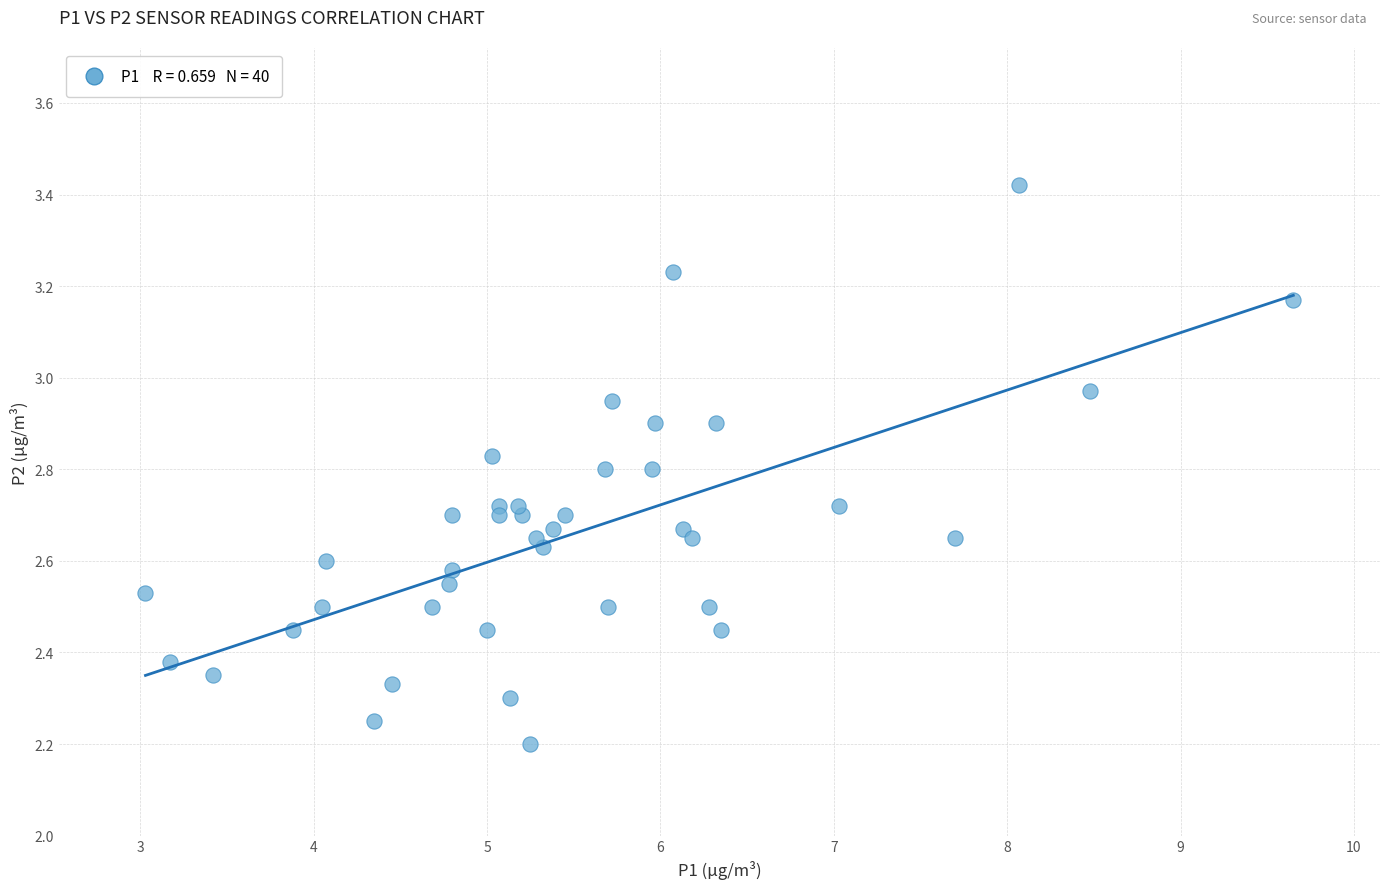

What is the range of X values (max minus min)?

6.6